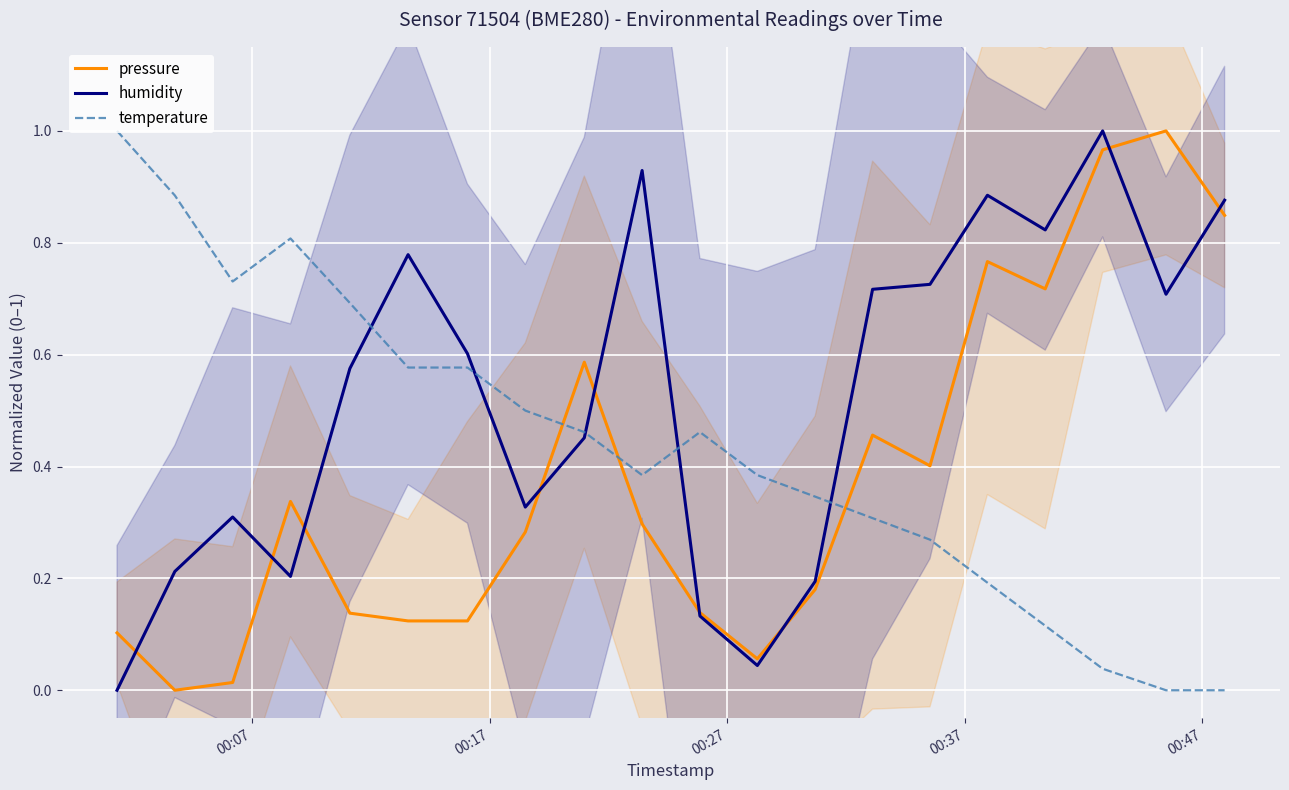

Reading left to right, transcribe all the data shown in this chart.

pressure: 0.1	0.0	0.0	0.3	0.1	0.1	0.1	0.3	0.6	0.3	0.1	0.1	0.2	0.5	0.4	0.8	0.7	1.0	1.0	0.8
humidity: 0.0	0.2	0.3	0.2	0.6	0.8	0.6	0.3	0.5	0.9	0.1	0.0	0.2	0.7	0.7	0.9	0.8	1.0	0.7	0.9
temperature: 1.0	0.9	0.7	0.8	0.7	0.6	0.6	0.5	0.5	0.4	0.5	0.4	0.3	0.3	0.3	0.2	0.1	0.0	0.0	0.0